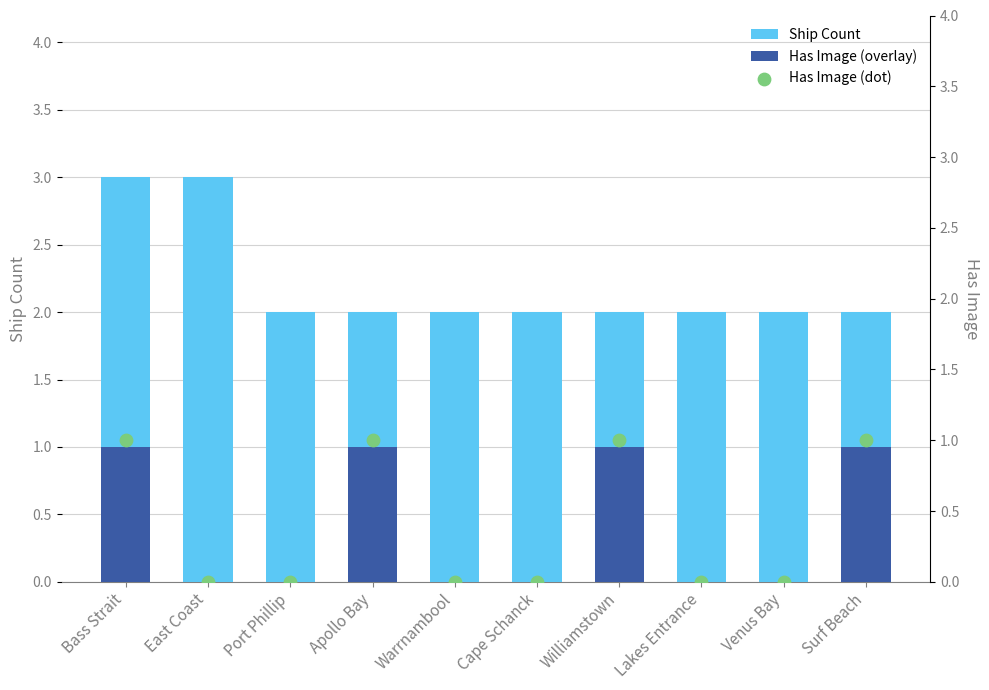

Is the value of Has Image (dot) at Warrnambool greater than the value of Has Image (overlay) at Williamstown?

No